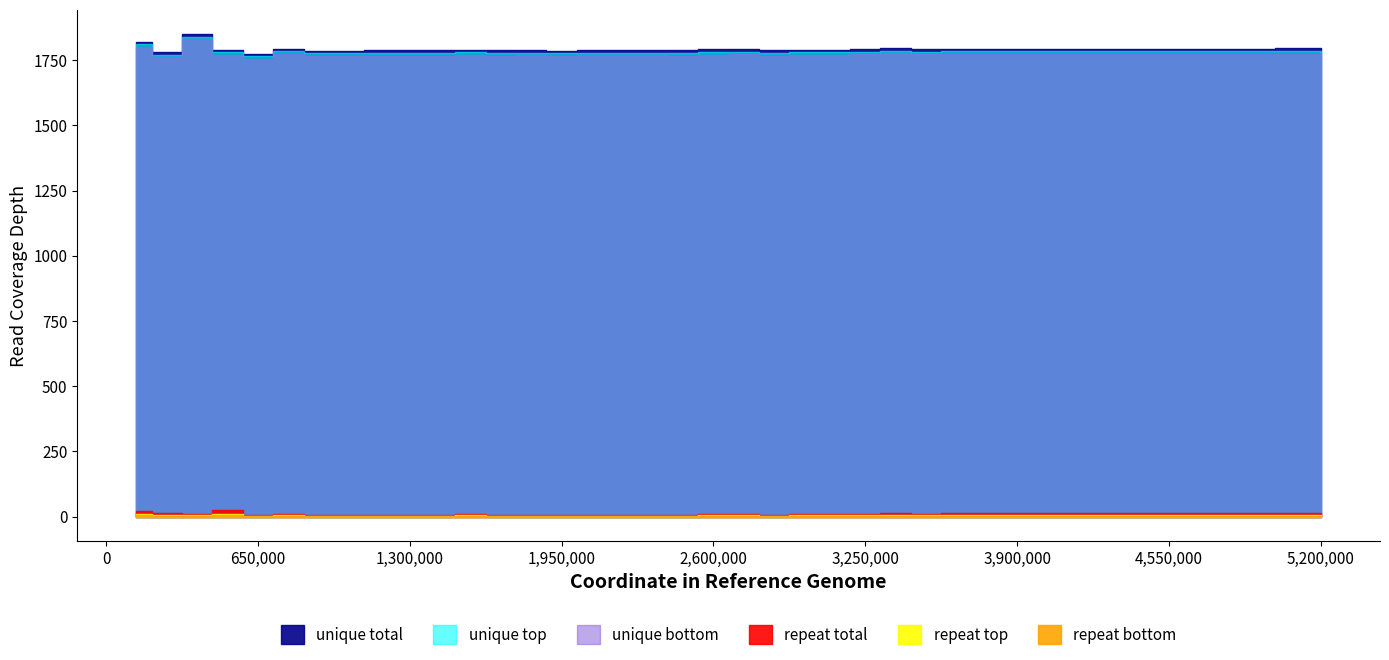

Does the chart have visible grid lines?

No